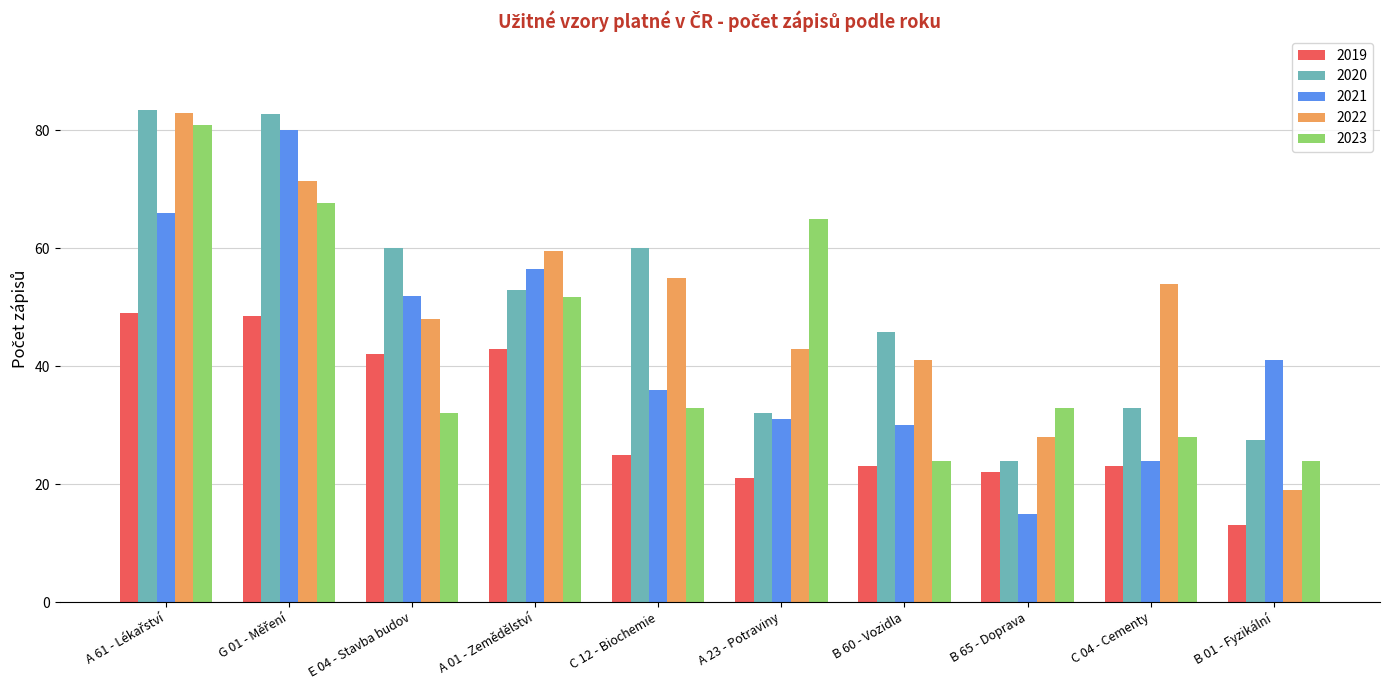

How many groups of bars are there?

10